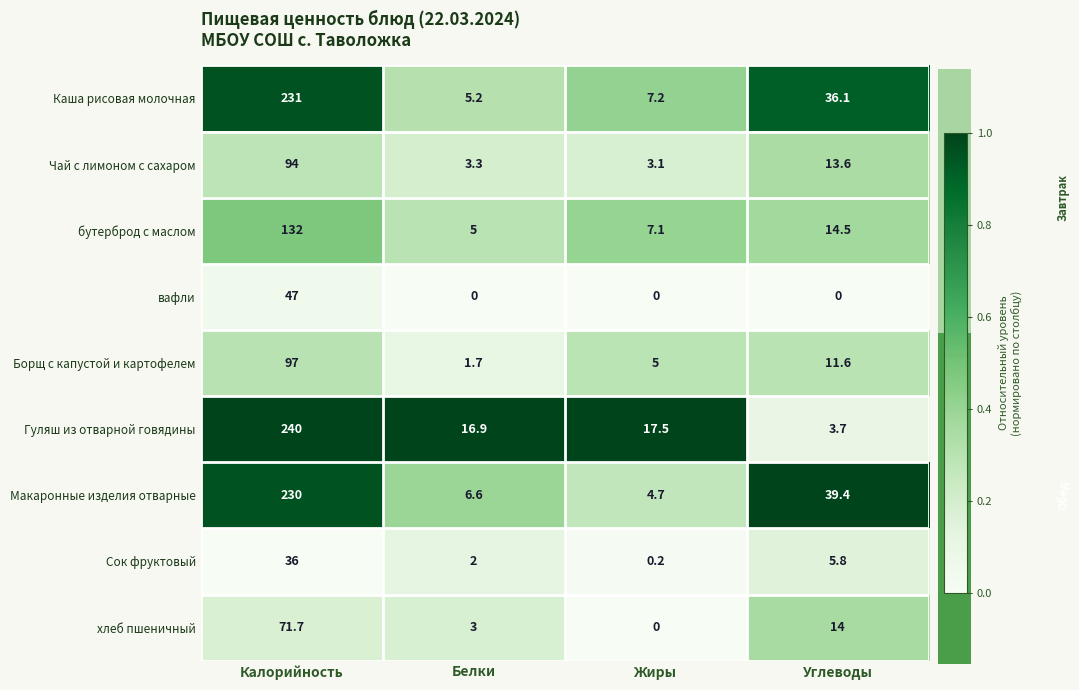

List the labels in order of Чай с лимоном с сахаром value, smallest first.

Жиры, Белки, Углеводы, Калорийность